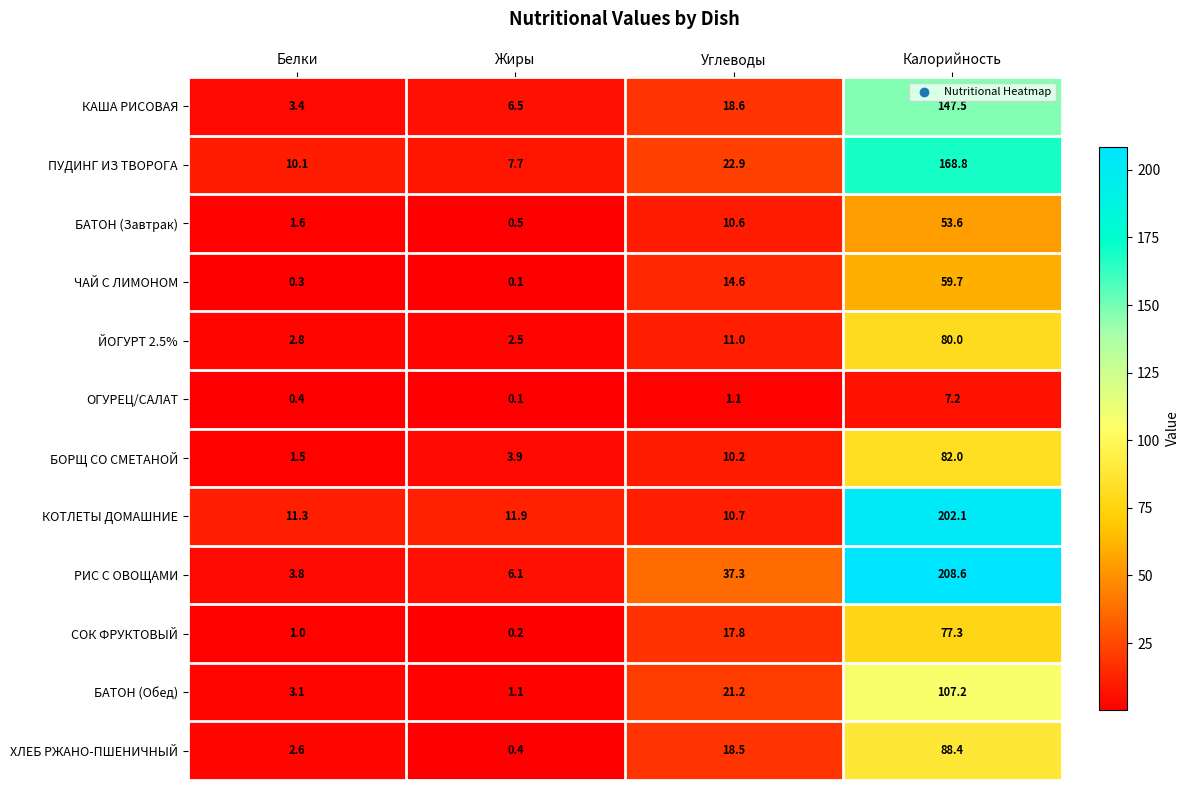

What is the average value of the БОРЩ СО СМЕТАНОЙ series?

24.4